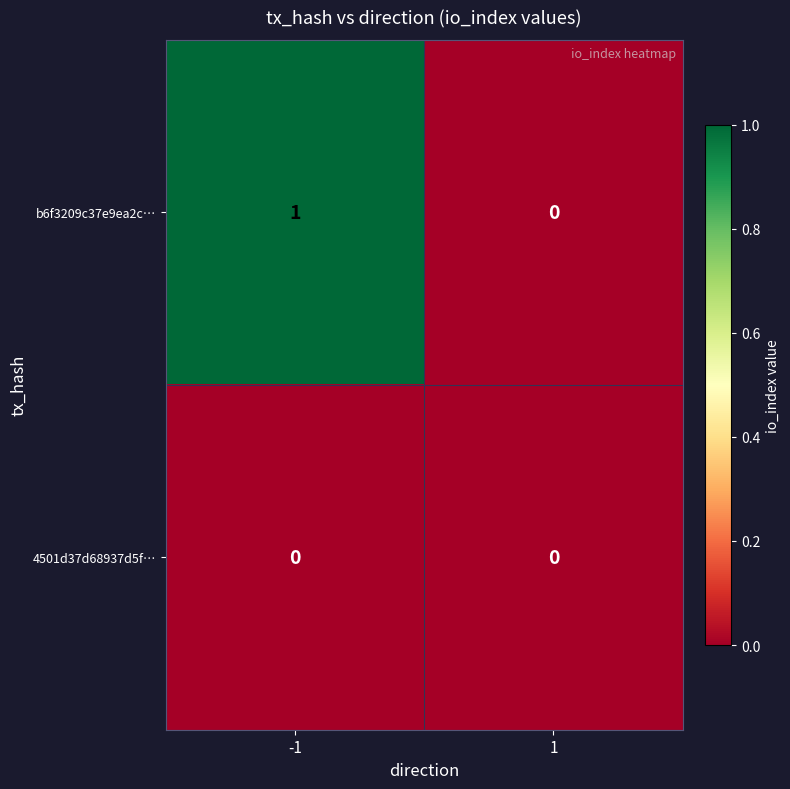

Rank the categories by b6f3209c37e9ea2c… value from lowest to highest.

1, -1